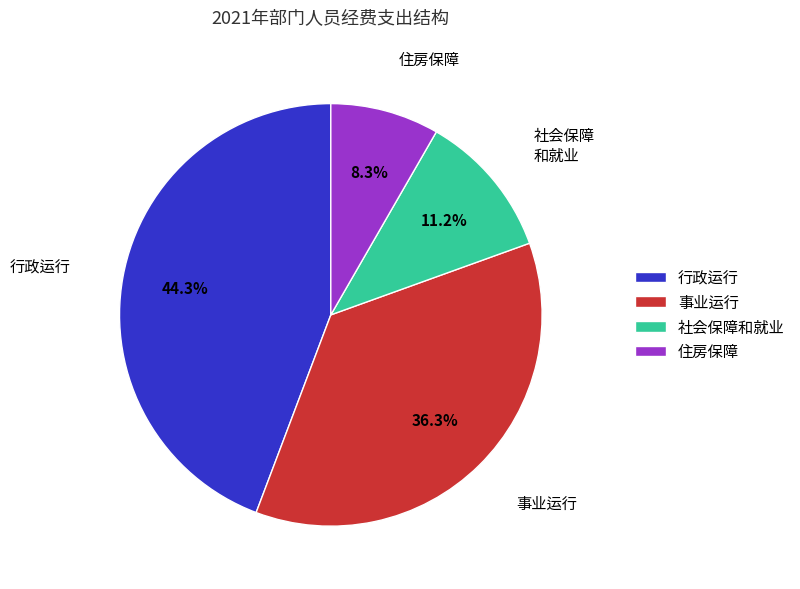

What is the largest slice in the pie chart?

行政运行